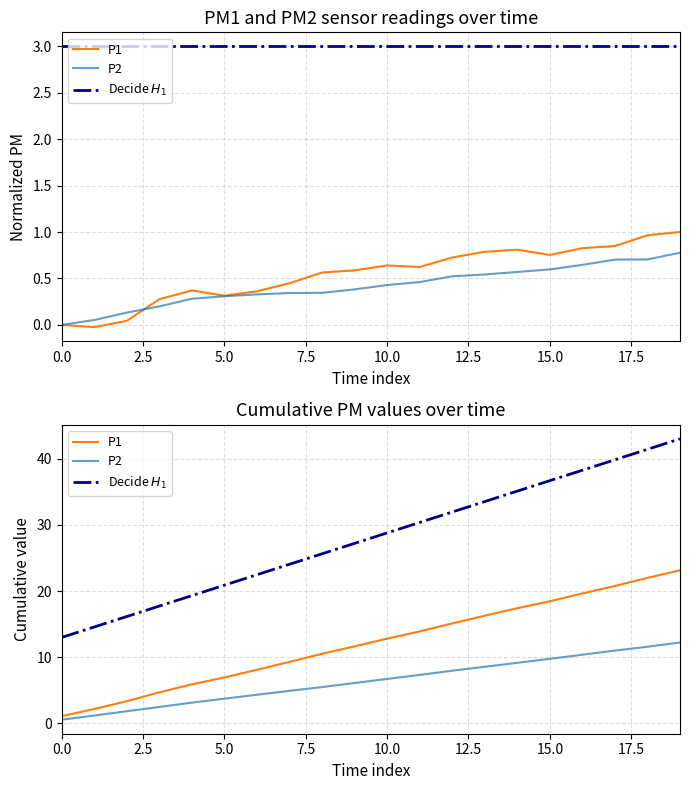

True or false: P1 has more than 0 points higher than both neighbors.

False